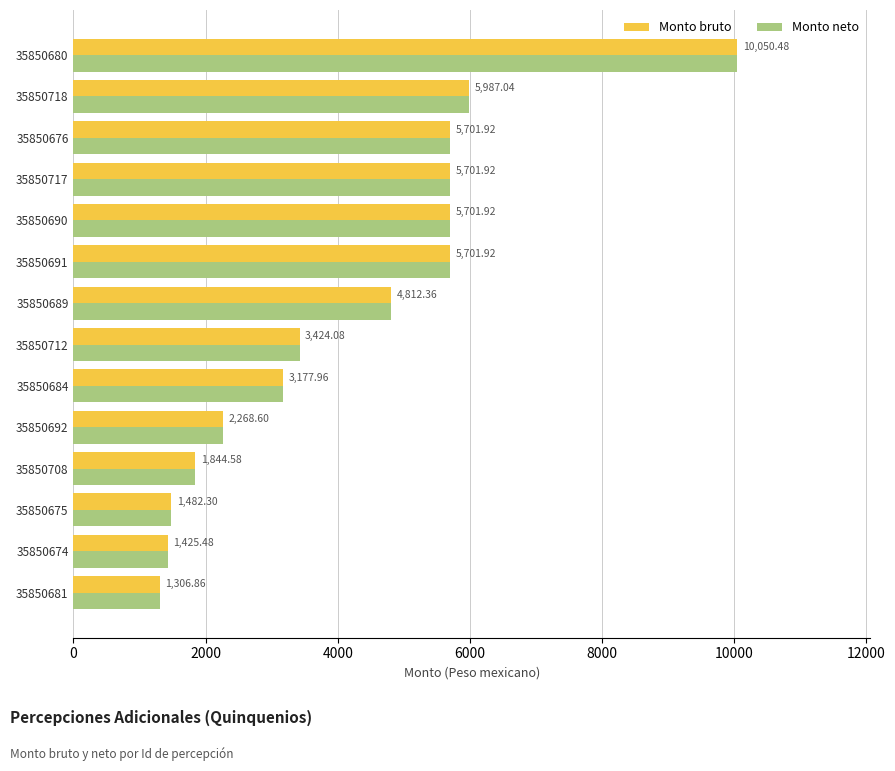

Is the value of Monto bruto at 35850690 greater than the value of Monto neto at 35850708?

Yes